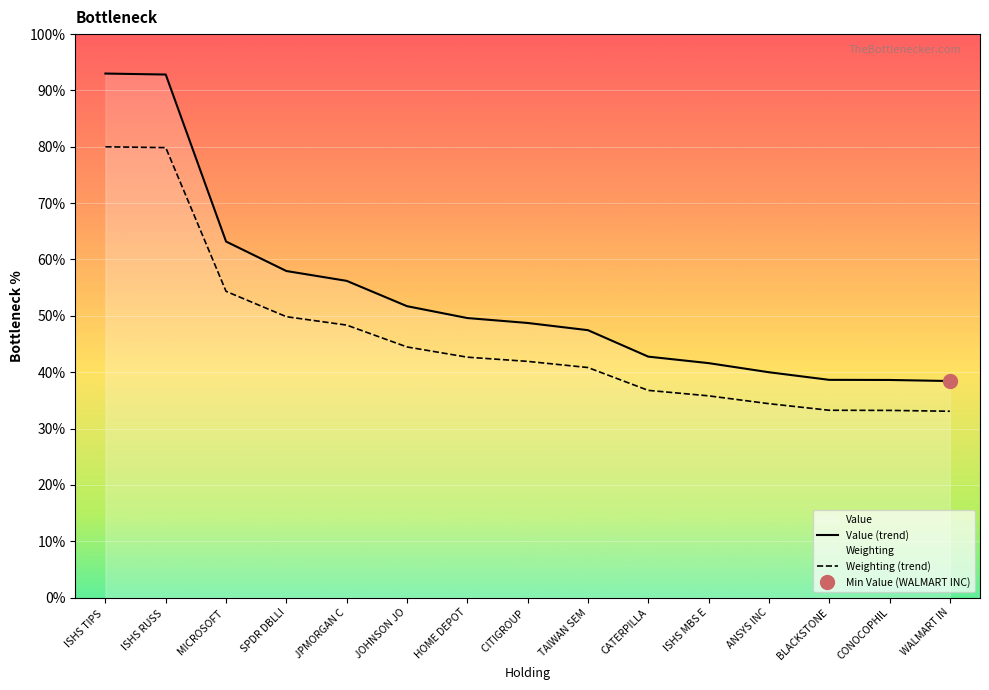

Rank the categories by Value (trend) value from highest to lowest.

ISHS TIPS , ISHS RUSS , MICROSOFT , SPDR DBLLI, JPMORGAN C, JOHNSON JO, HOME DEPOT, CITIGROUP , TAIWAN SEM, CATERPILLA, ISHS MBS E, ANSYS INC, BLACKSTONE, CONOCOPHIL, WALMART IN